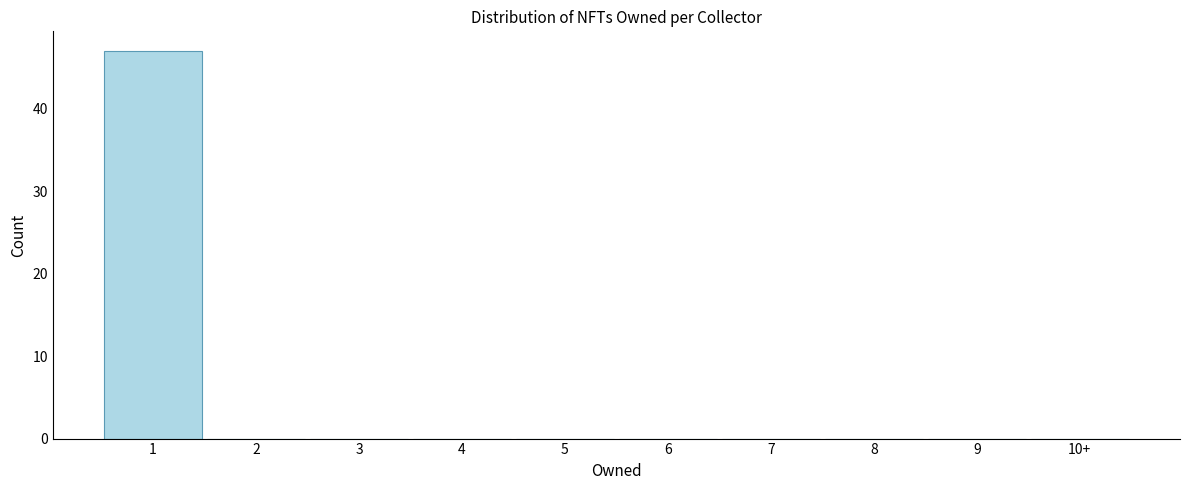

Reading left to right, transcribe all the data shown in this chart.

1=47	2=0	3=0	4=0	5=0	6=0	7=0	8=0	9=0	10+=0